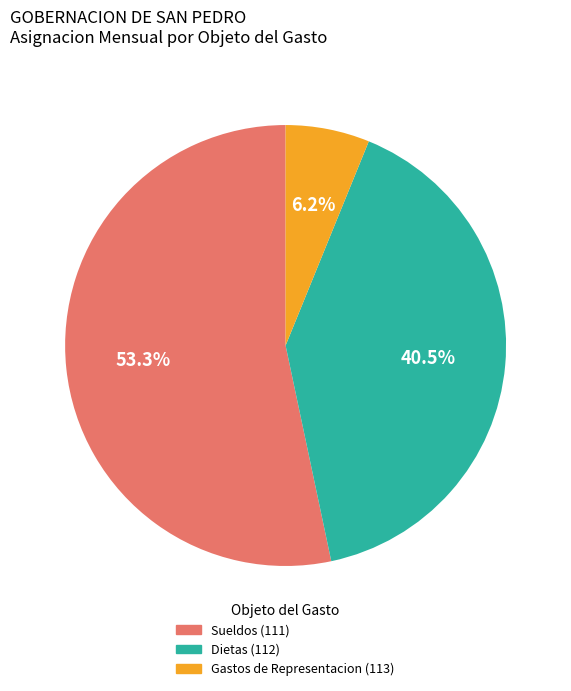

Which slice is the largest?

Sueldos (111)